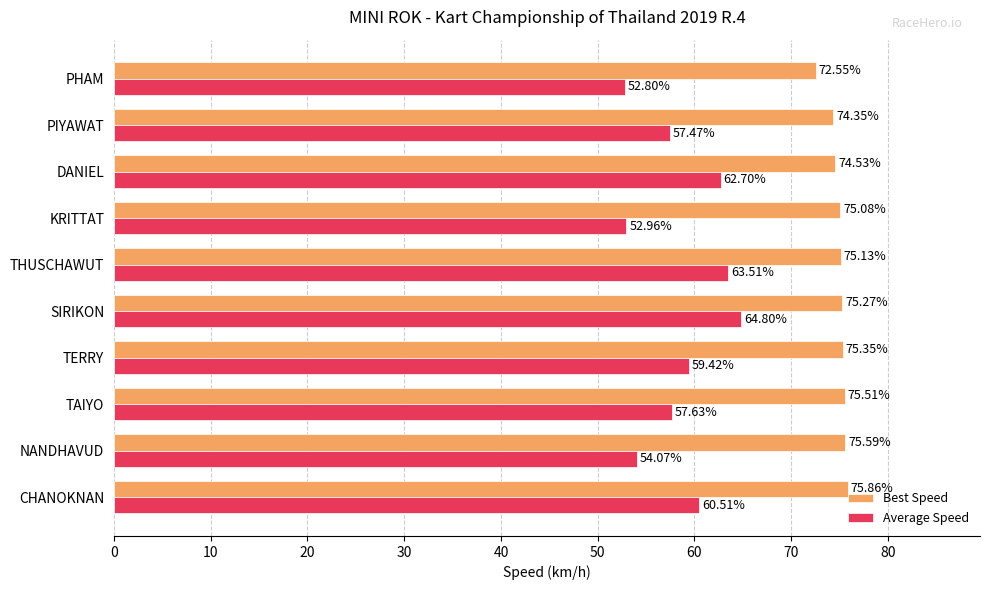

Rank the categories by Best Speed value from lowest to highest.

PHAM, PIYAWAT, DANIEL, KRITTAT, THUSCHAWUT, SIRIKON, TERRY, TAIYO, NANDHAVUD, CHANOKNAN